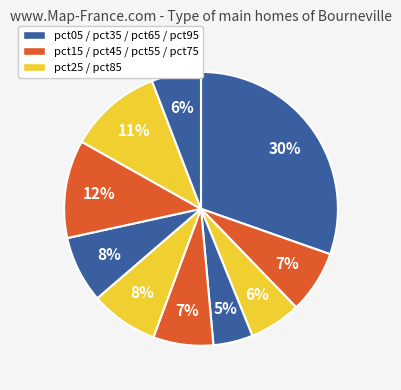

Is there any slice that represents more than half of the pie?

No